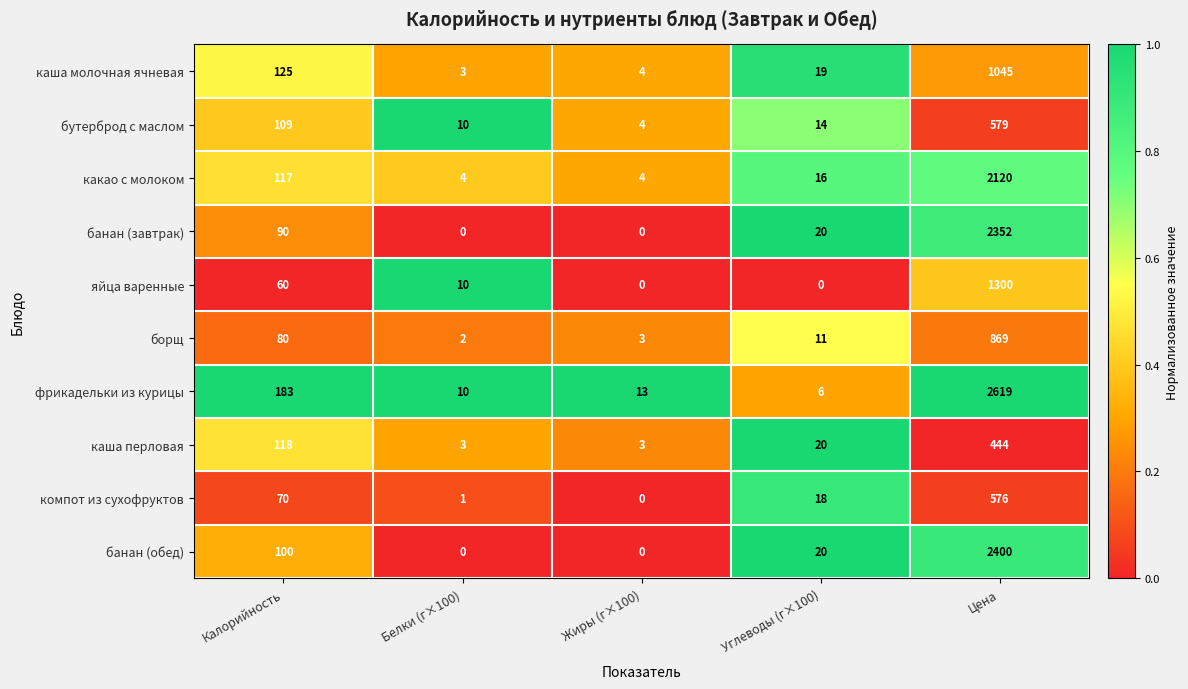

What is the total value across all series at Цена?

14304